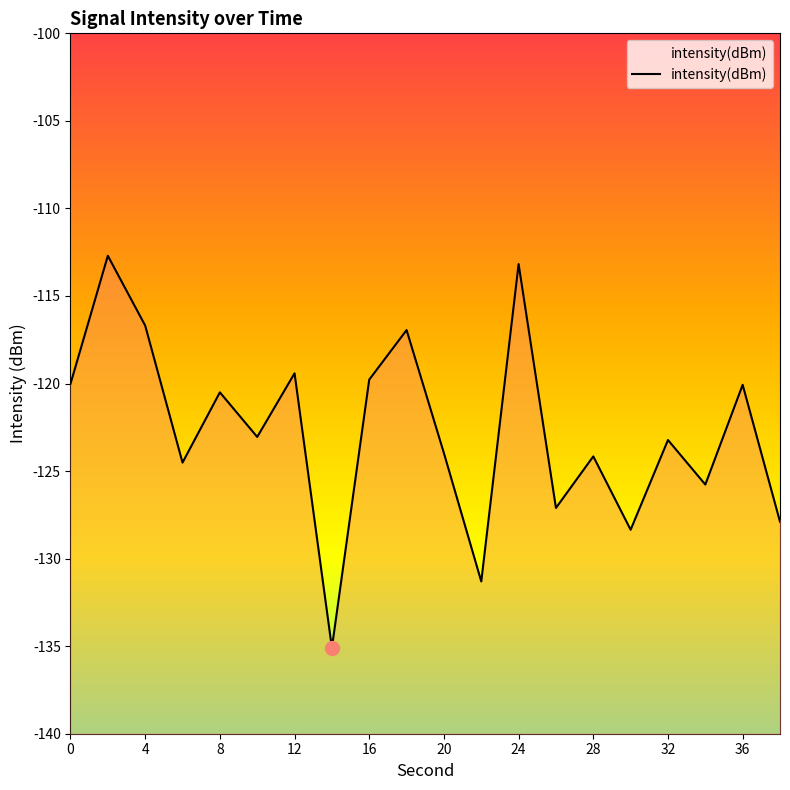

True or false: the data shows -124.0 at 20.

True